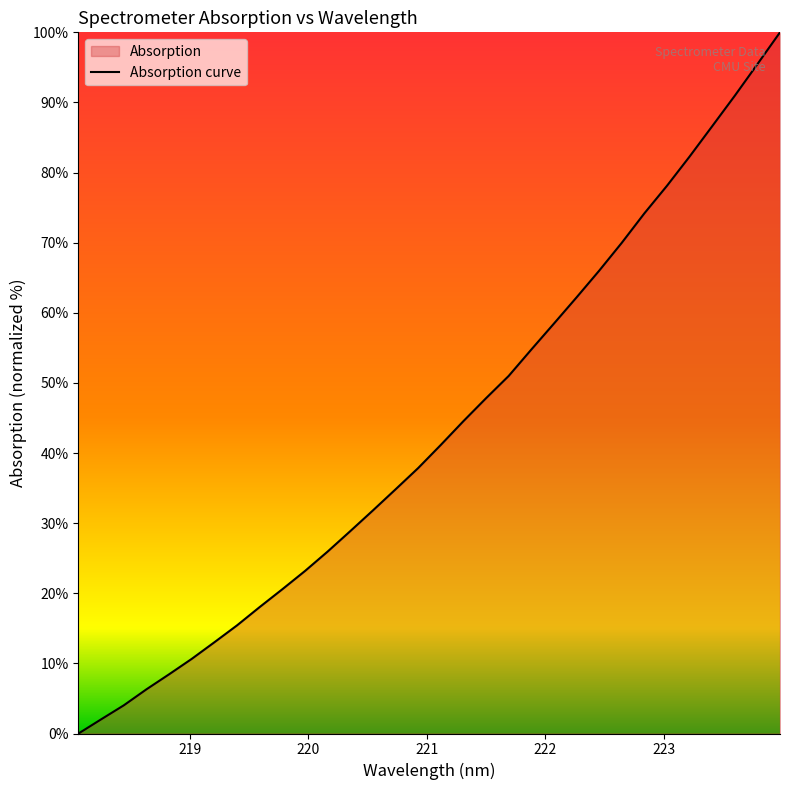

Does the chart have visible grid lines?

No